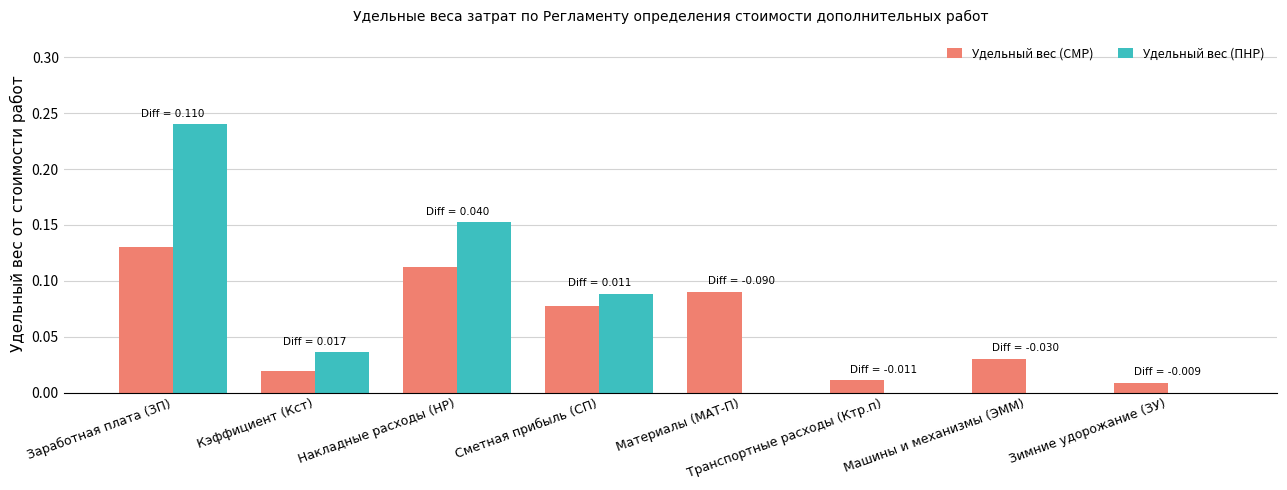

True or false: Удельный вес (ПНР) has a value of 0.1 at Кэффициент (Кст).

False